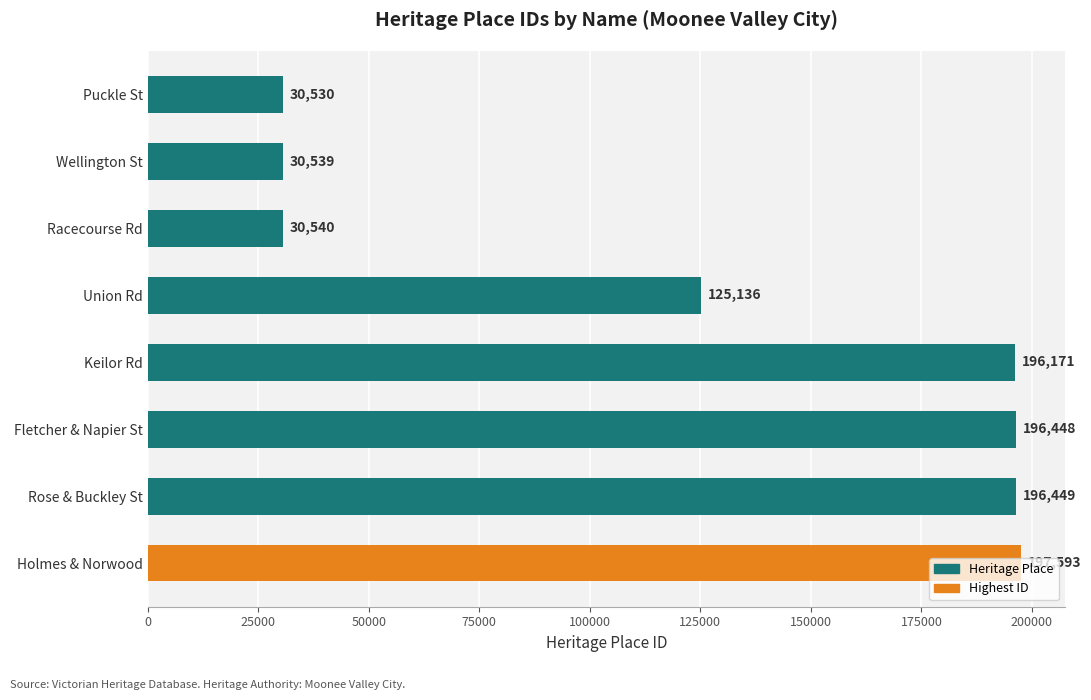

Rank the categories by value from highest to lowest.

Holmes & Norwood, Rose & Buckley St, Fletcher & Napier St, Keilor Rd, Union Rd, Racecourse Rd, Wellington St, Puckle St